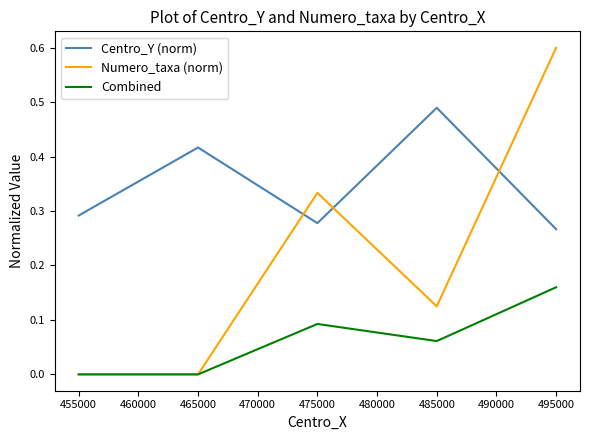

True or false: Numero_taxa (norm) has a value of 1.0 at 495000.

False